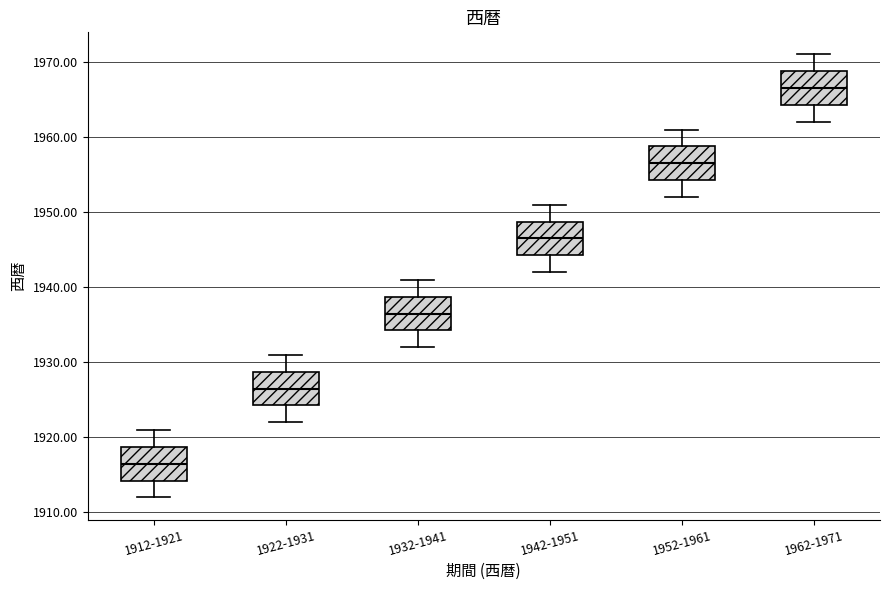

Reading left to right, transcribe this box plot: for each box, give where its median line is, the range the box spans, and where its two whiskers end, as read against the y-axis. The values are not printed on the chart, so give them approximately, as read against the axis.

1912-1921: median 1917, box 1914 to 1919, whiskers 1912 to 1921
1922-1931: median 1927, box 1924 to 1929, whiskers 1922 to 1931
1932-1941: median 1937, box 1934 to 1939, whiskers 1932 to 1941
1942-1951: median 1947, box 1944 to 1949, whiskers 1942 to 1951
1952-1961: median 1957, box 1954 to 1959, whiskers 1952 to 1961
1962-1971: median 1967, box 1964 to 1969, whiskers 1962 to 1971